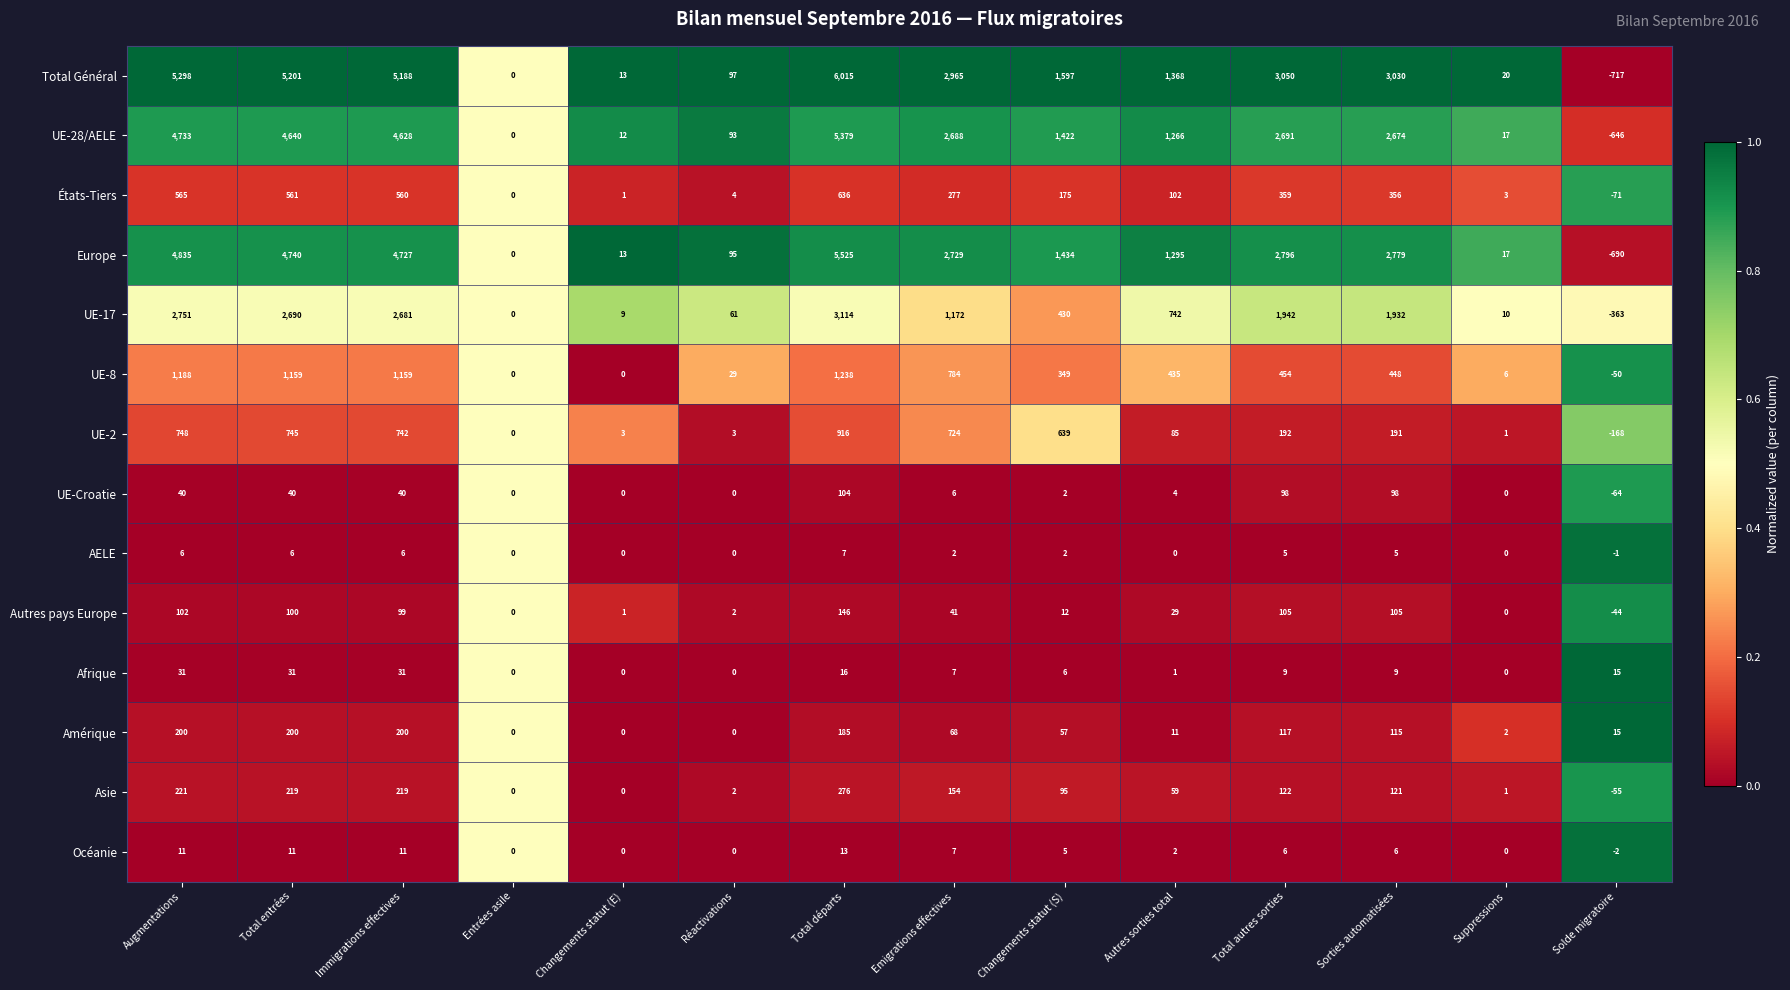

Which series has the largest total across all categories?

Total Général